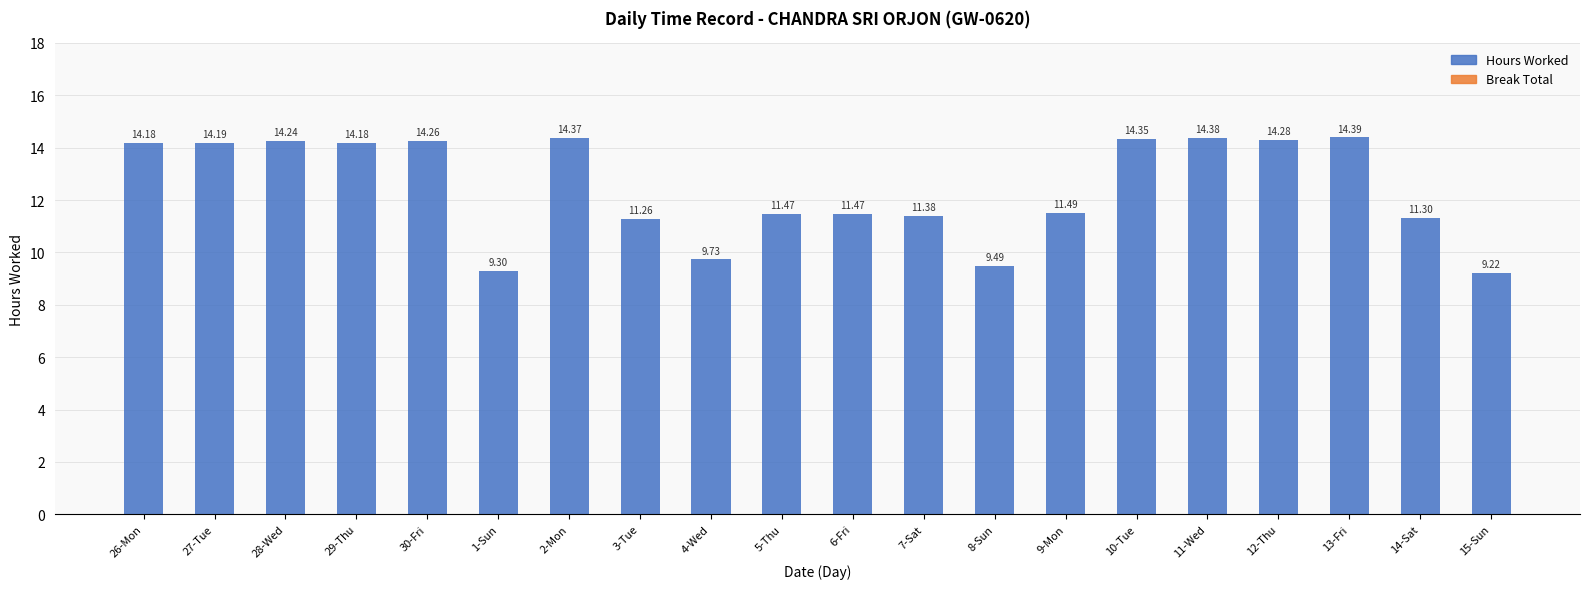

How many distinct data groups are displayed?

1